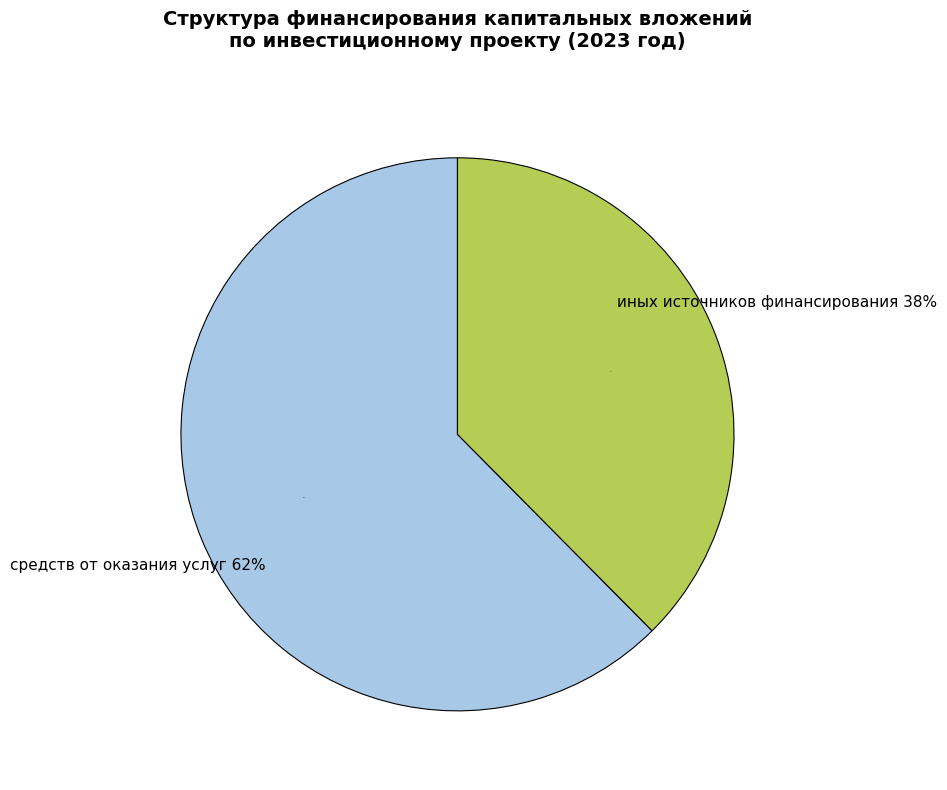

Does средств, полученных от оказания услуг account for over 50% of the chart?

Yes